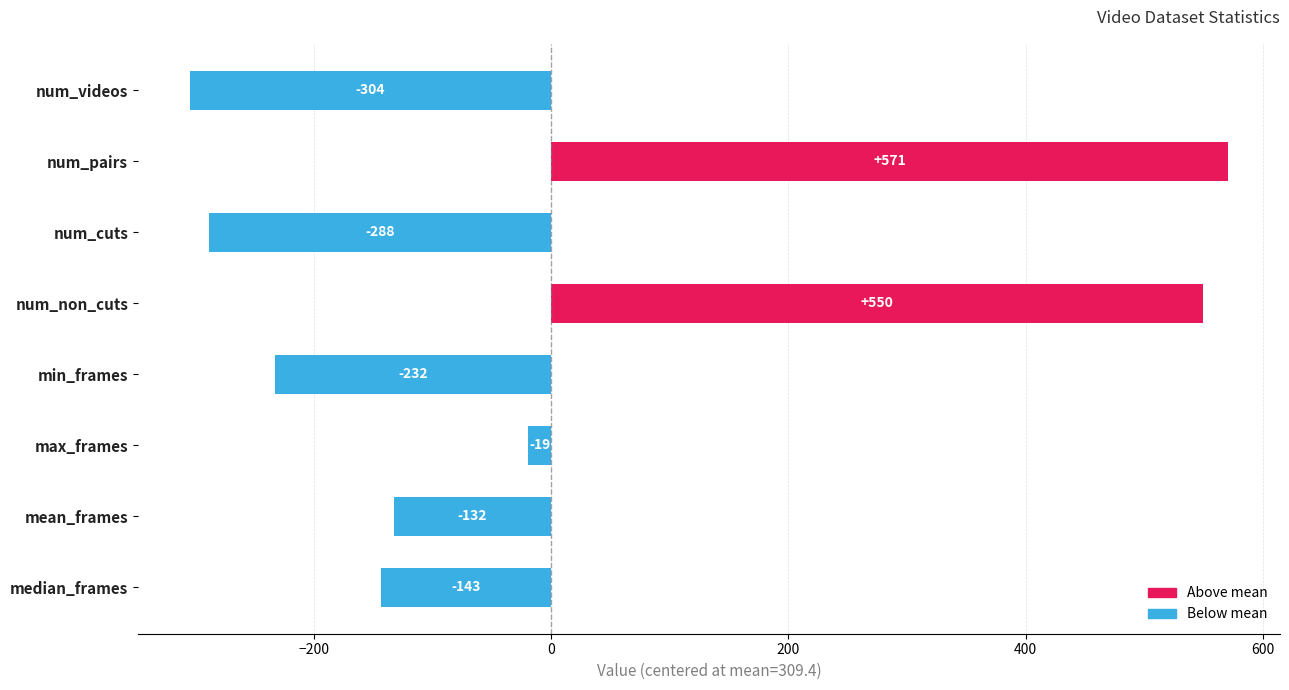

What is the change in value from num_non_cuts to min_frames?

-782.0